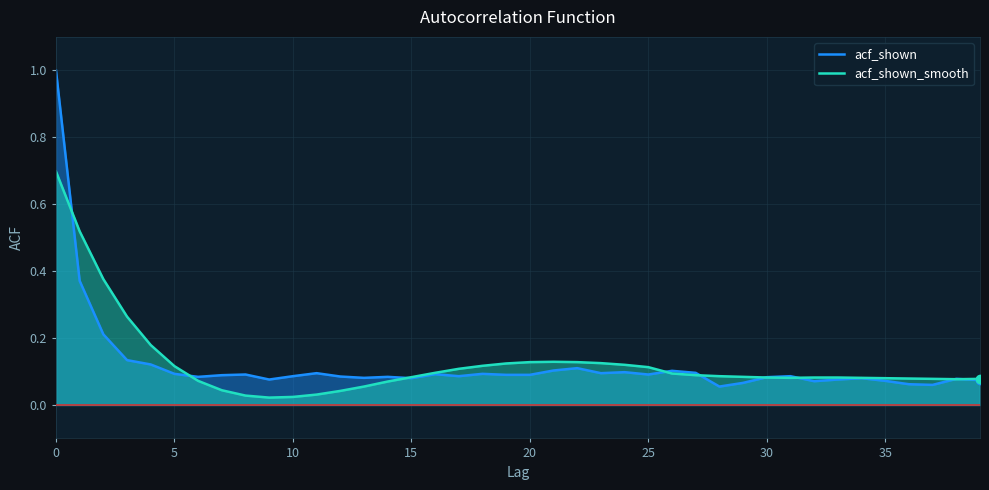

The value of acf_shown_smooth at 32 is 0.0. True or false?

False